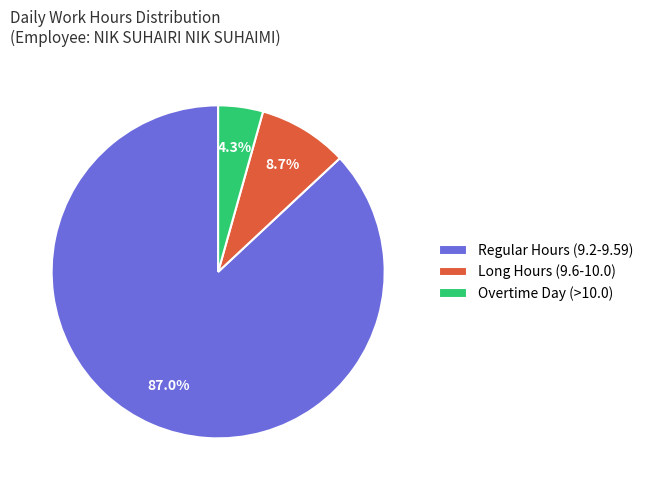

Rank the categories by value from highest to lowest.

Regular Hours (9.2-9.59), Long Hours (9.6-10.0), Overtime Day (>10.0)